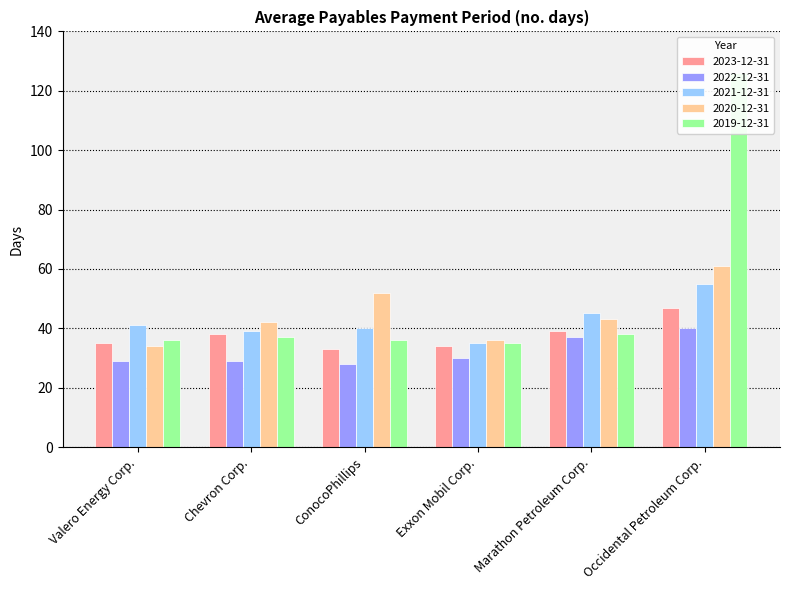

What position from the left is ConocoPhillips?

3